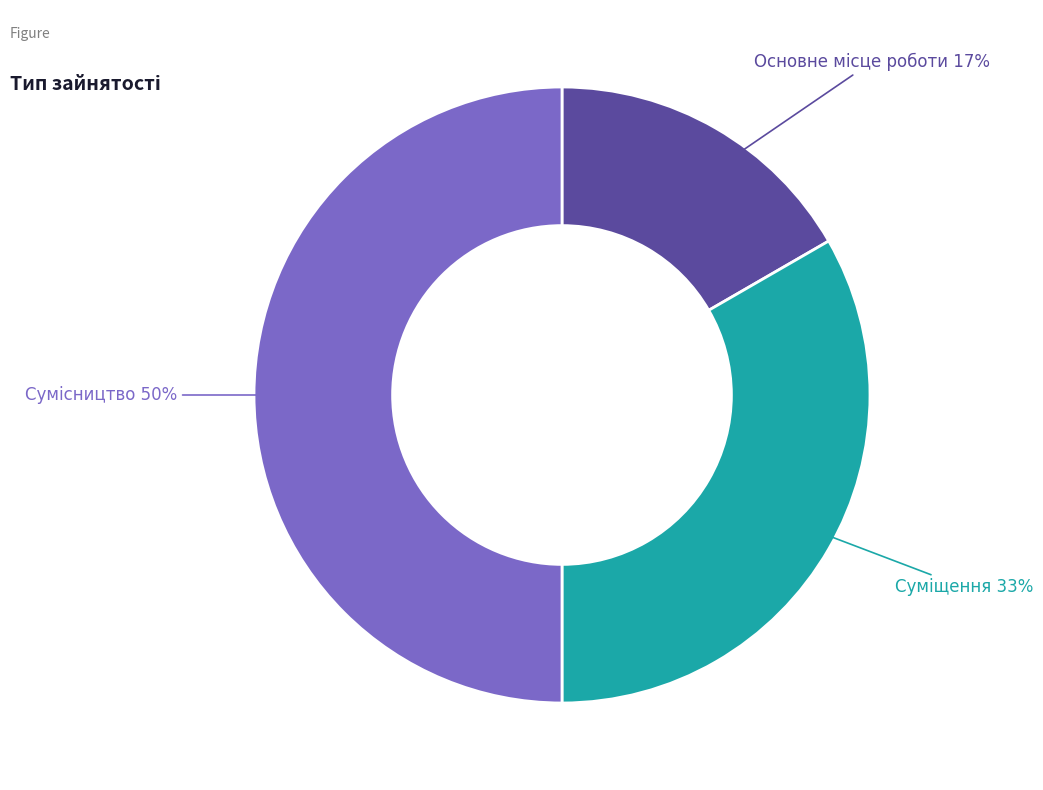

To the nearest percent, what is the average slice percentage?

33%